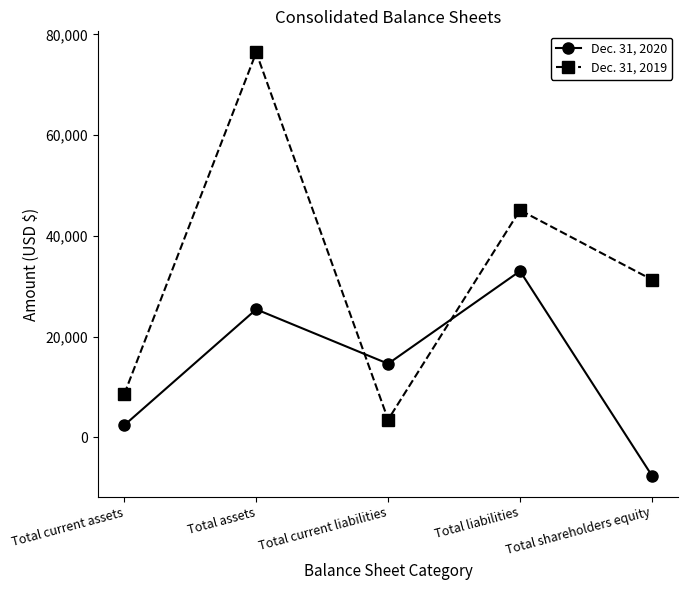

Read the Dec. 31, 2019 value at Total current assets, to the nearest 100.

8600